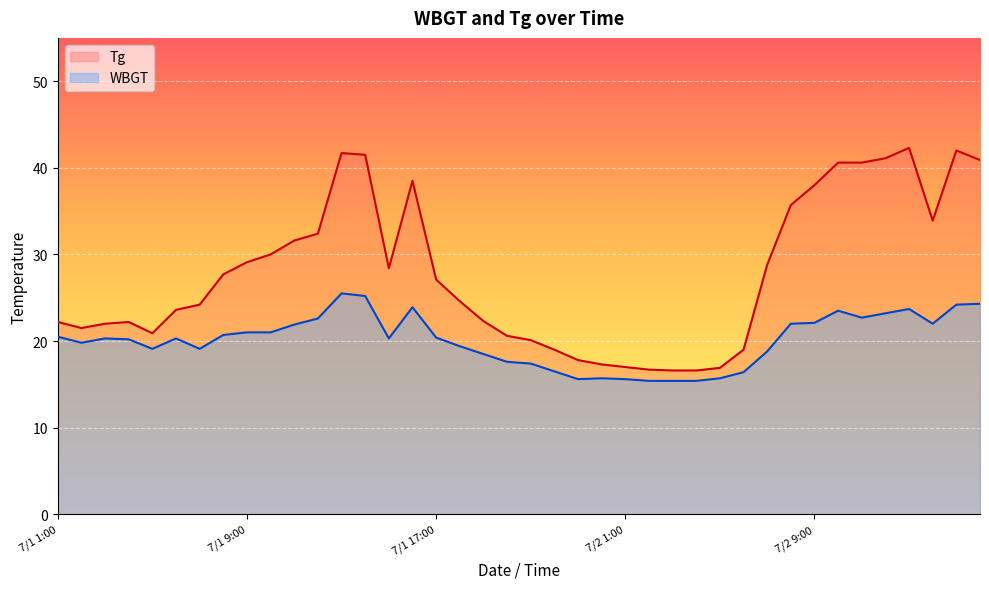

Is it true that WBGT equals 6.8 at 7/1 9:00?

False